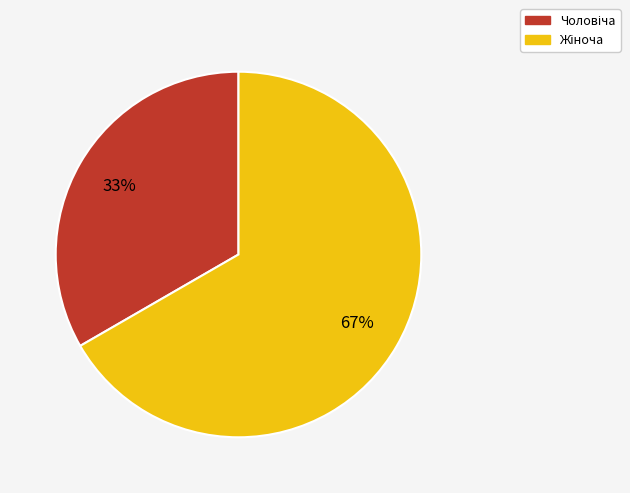

To the nearest percent, what is the average slice percentage?

50%